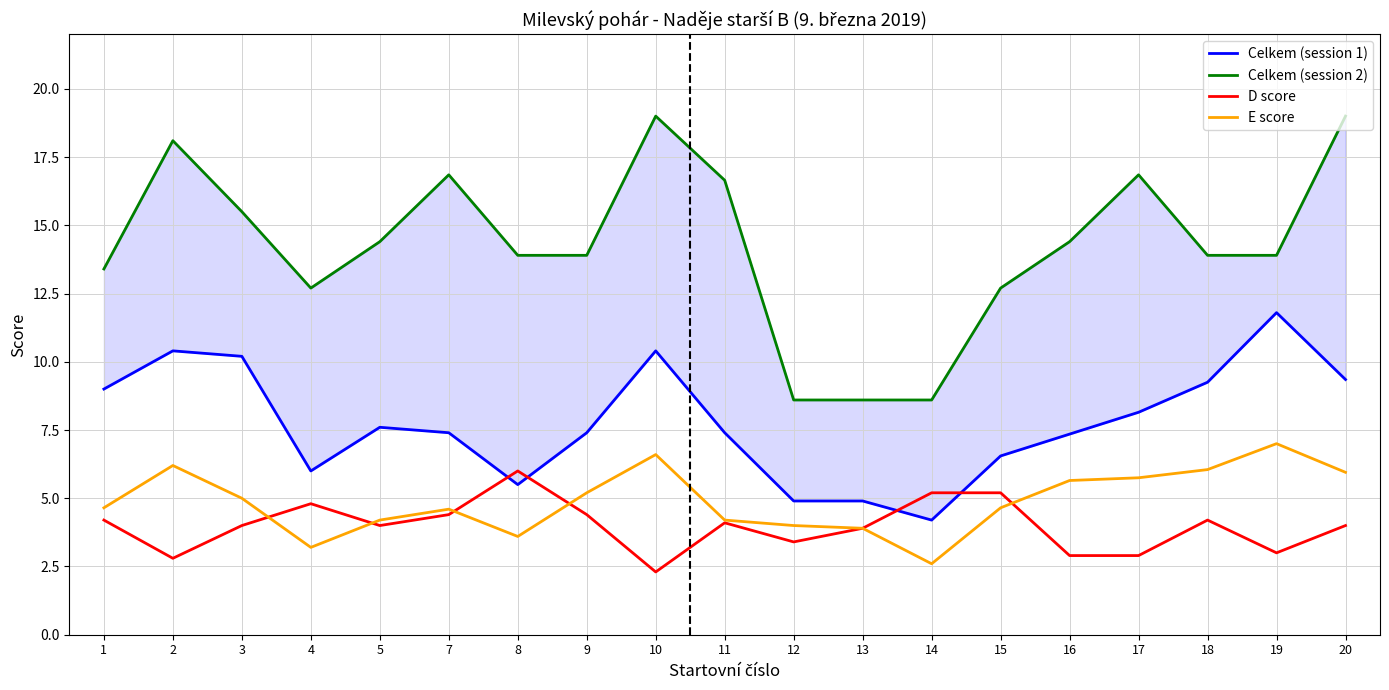

What is the maximum value shown in the chart?

19.0